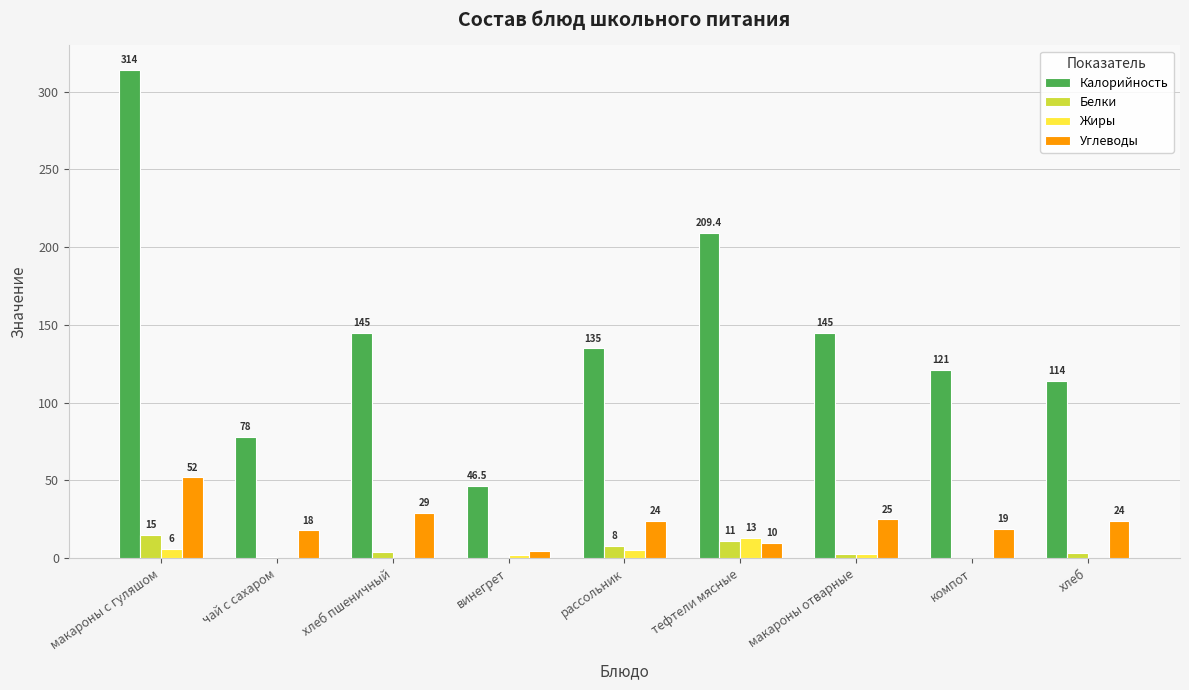

How many groups of bars are there?

9